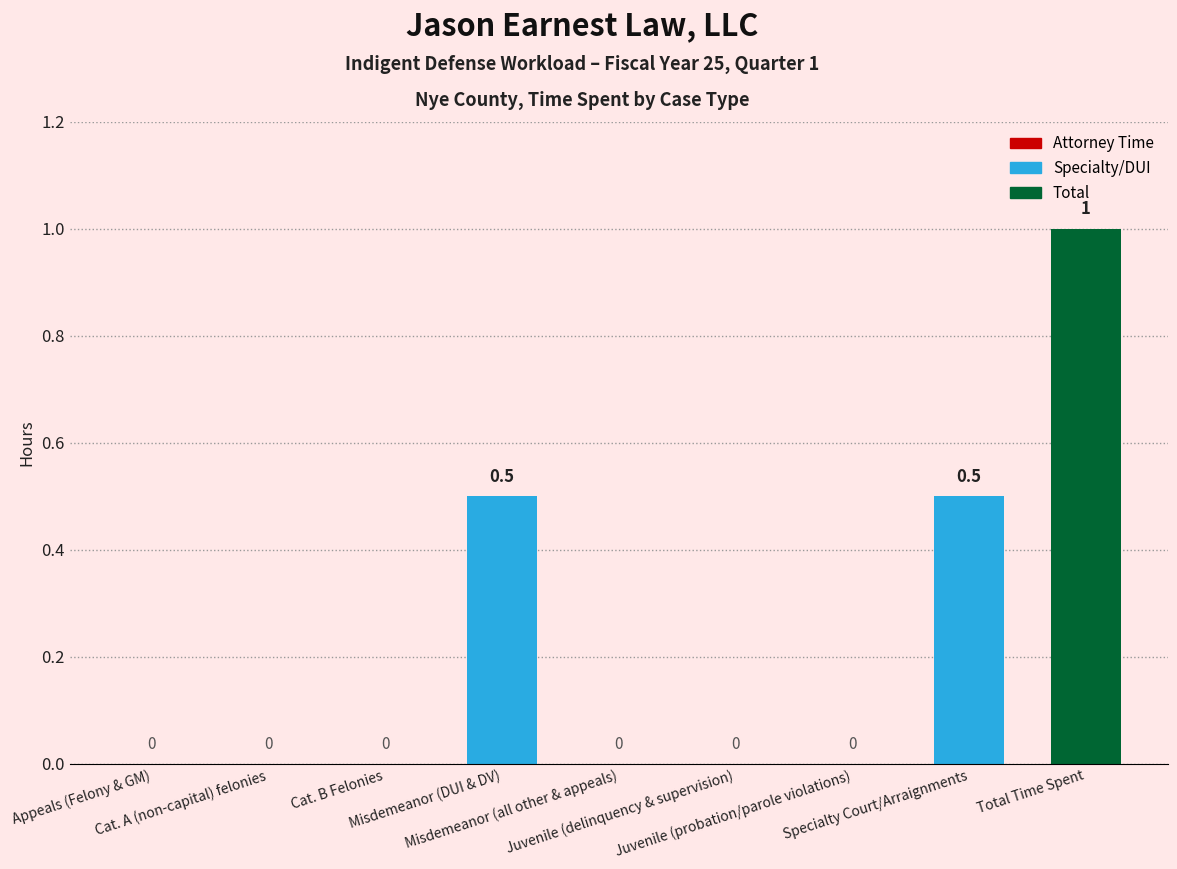

What is the sum of all values?

2.0